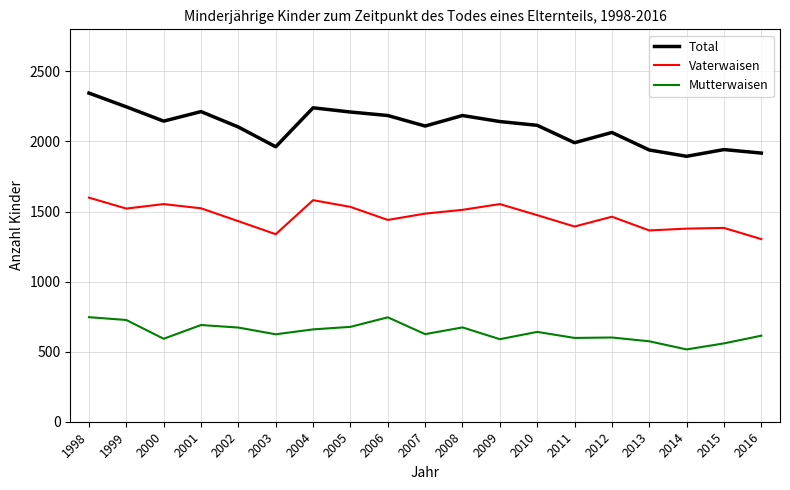

True or false: Mutterwaisen has a value of 574 at 2013.

True